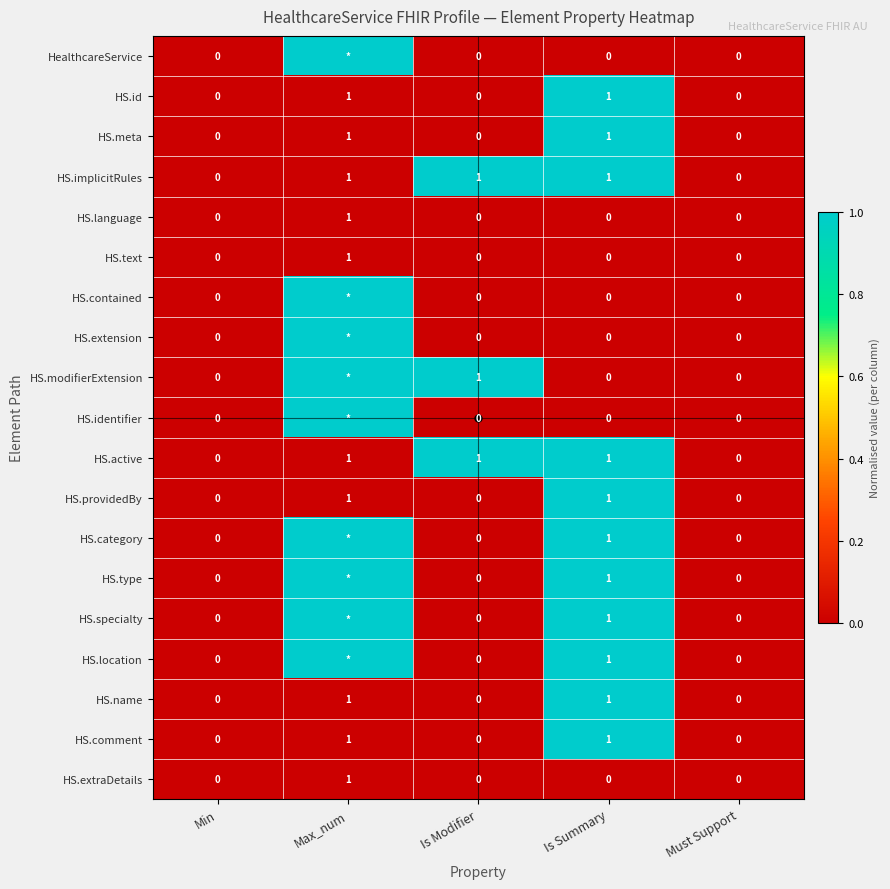

At how many categories does at least one series exceed 0?

3